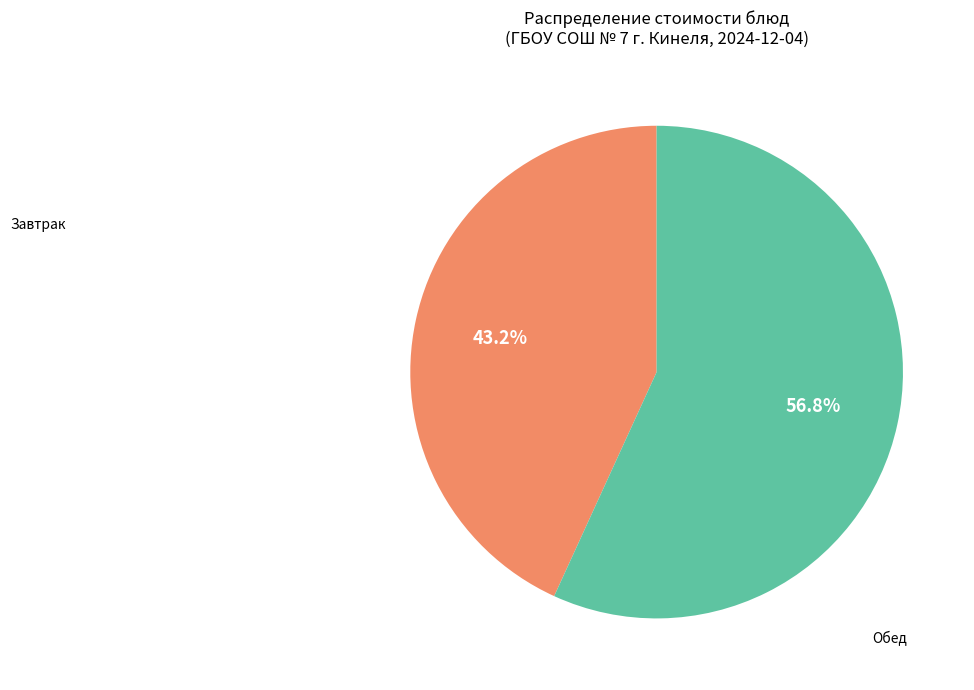

How many slices are in this pie chart?

2